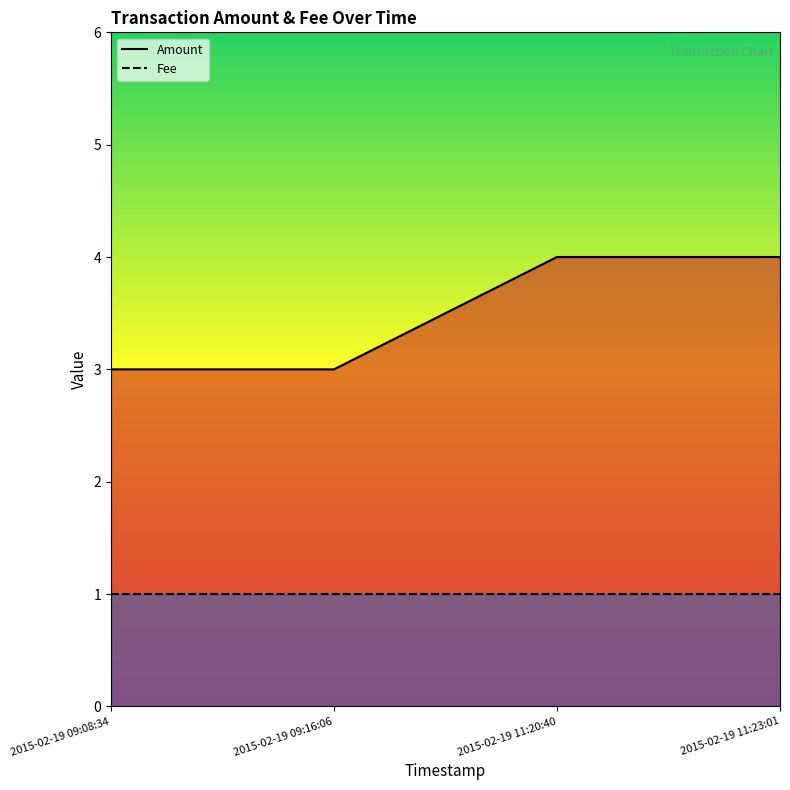

Reading left to right, what are all the values shown in this chart?

Amount: 3	3	4	4
Fee: 1	1	1	1